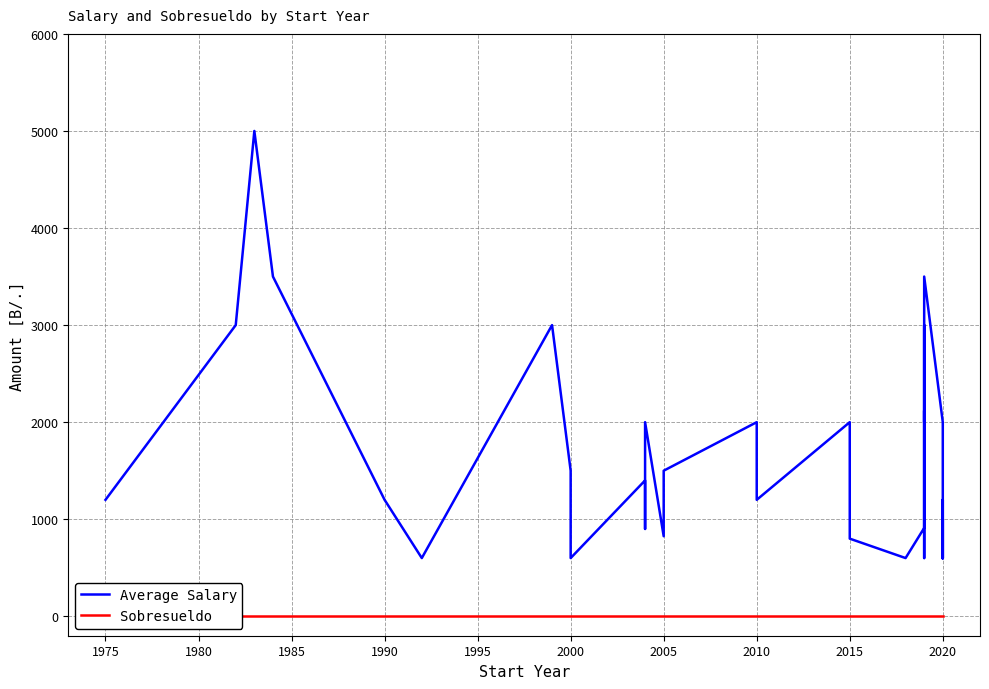

How many lines are shown in the chart?

2